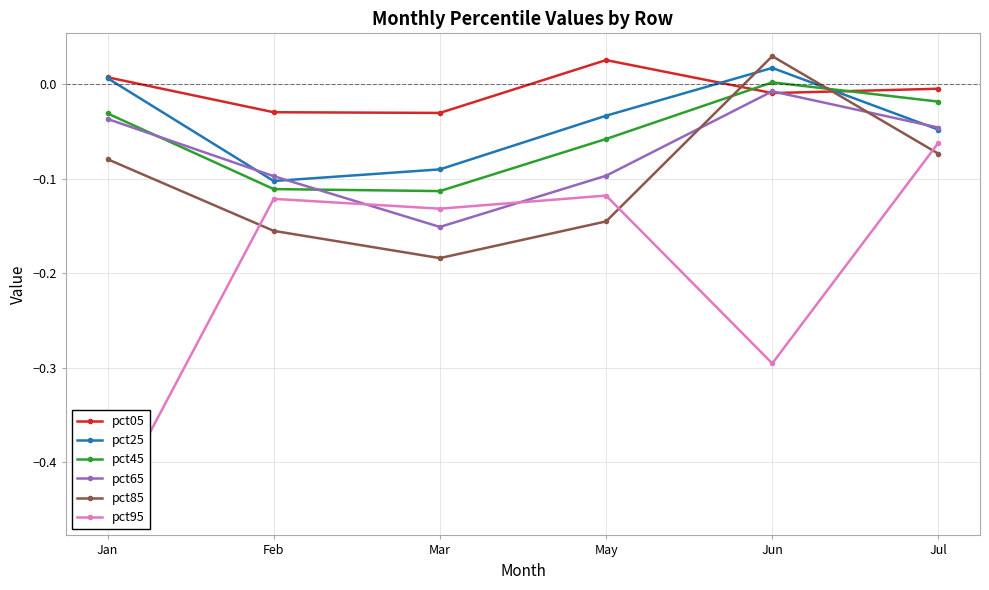

How many positive values does the pct45 series have?

1